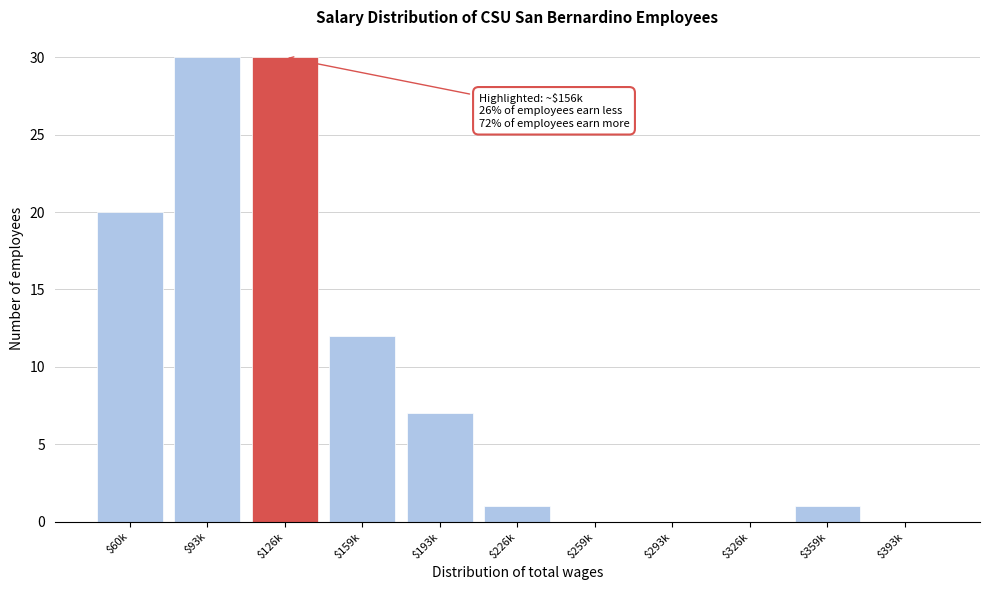

At which label is the value closest to 15?

$159k